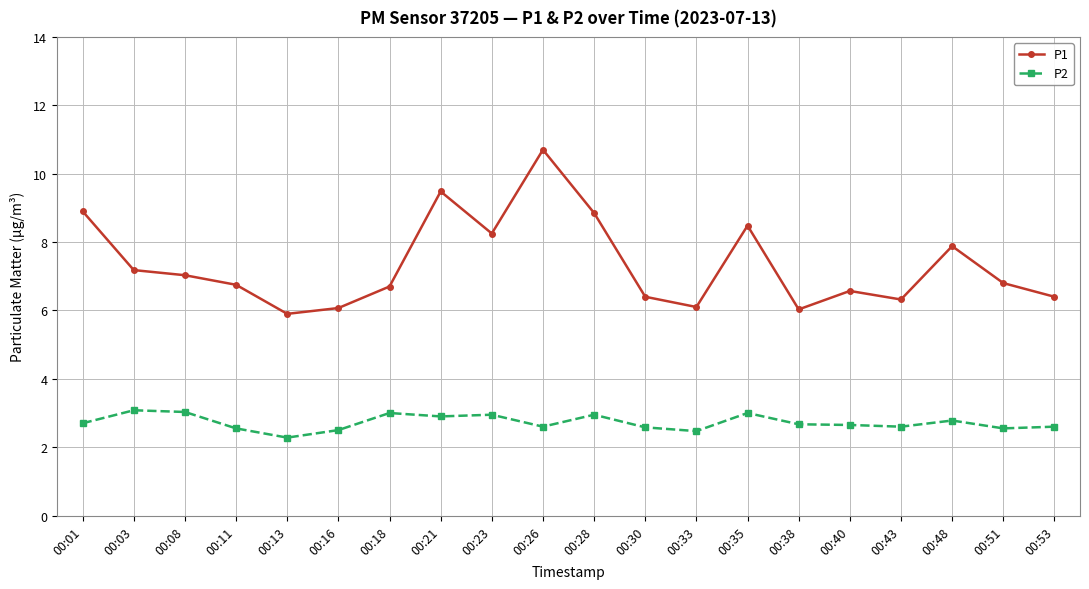

True or false: P1 and P2 cross at least once.

False